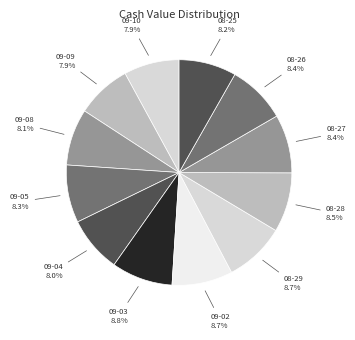

Is there any slice that represents more than half of the pie?

No